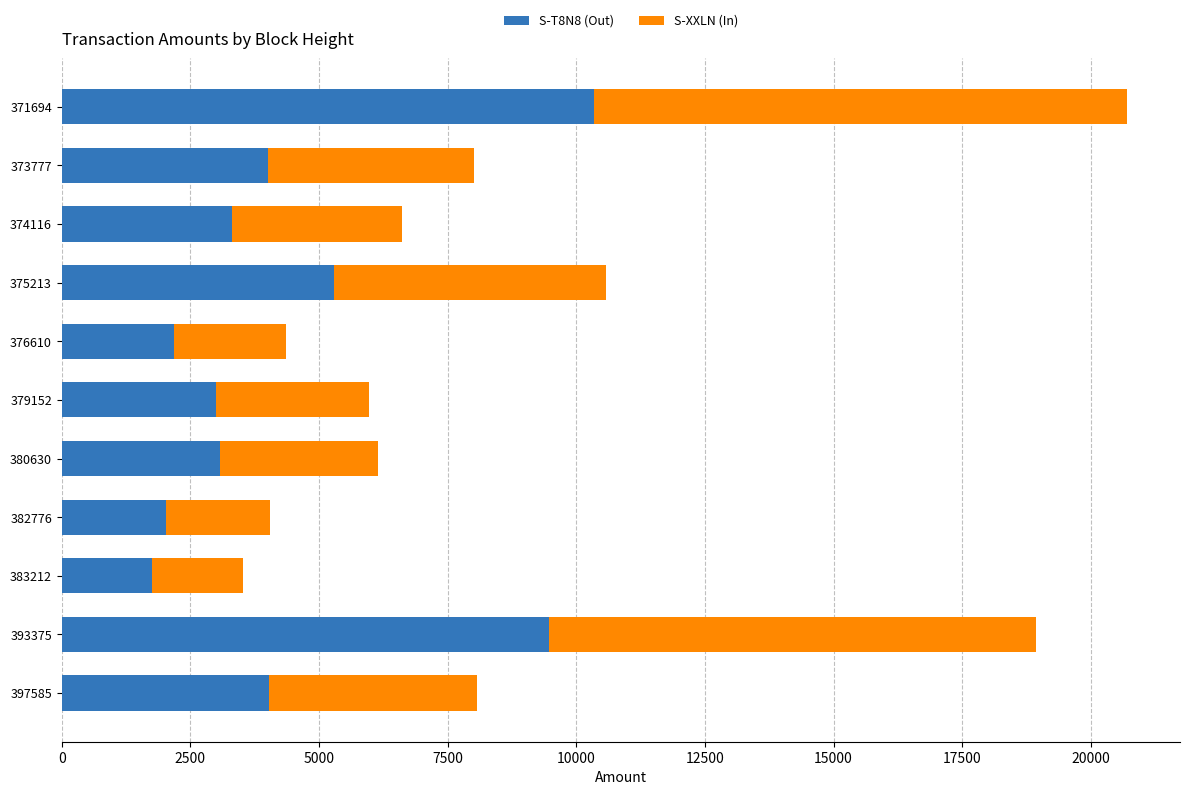

Is it true that S-T8N8 (Out) equals 8673 at 375213?

False